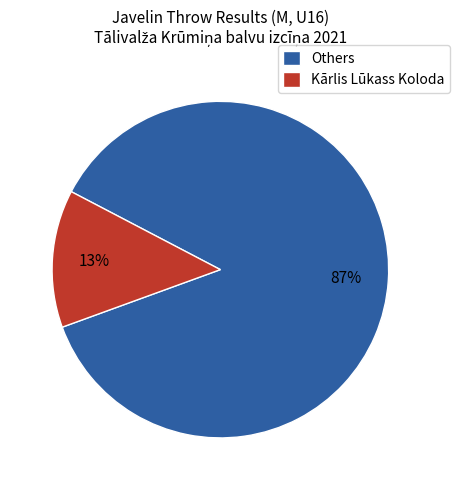

Which category has the smallest portion of the pie?

Kārlis Lūkass Koloda